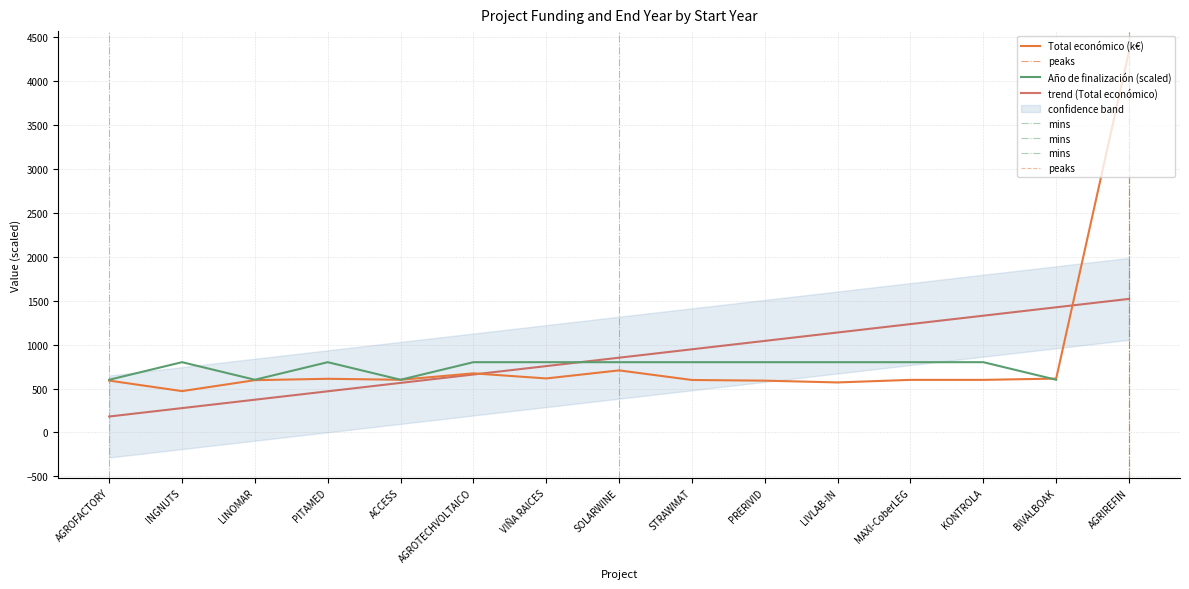

How many data points are less than 598?

6